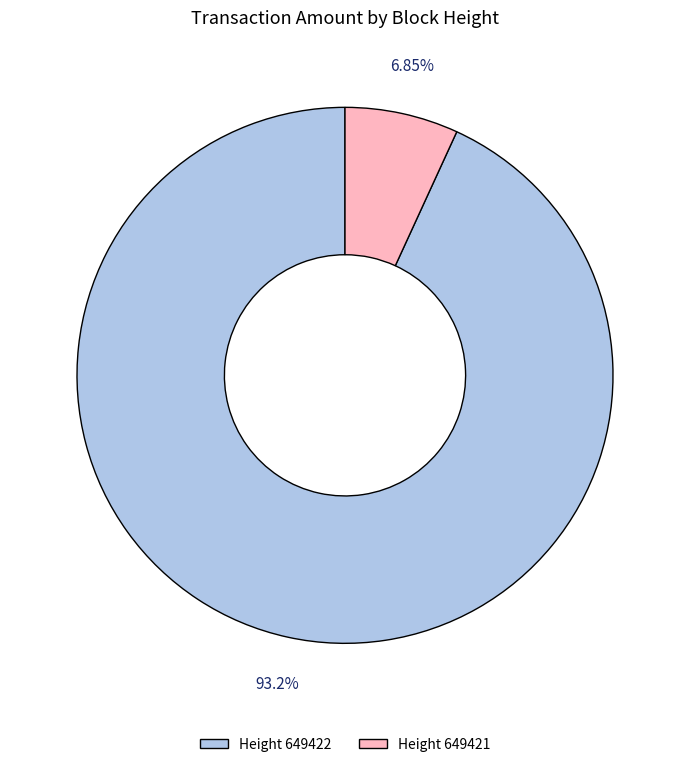

Which category accounts for the majority?

Height 649422